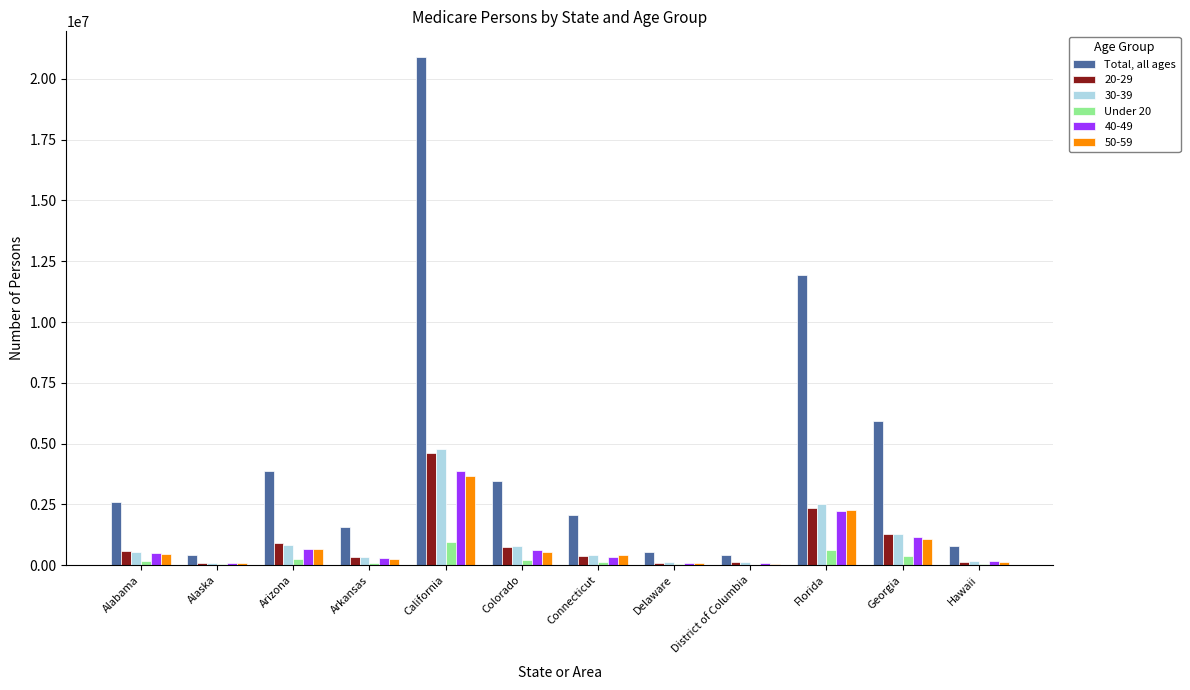

The value of Total, all ages at Alabama is 2590216. True or false?

True